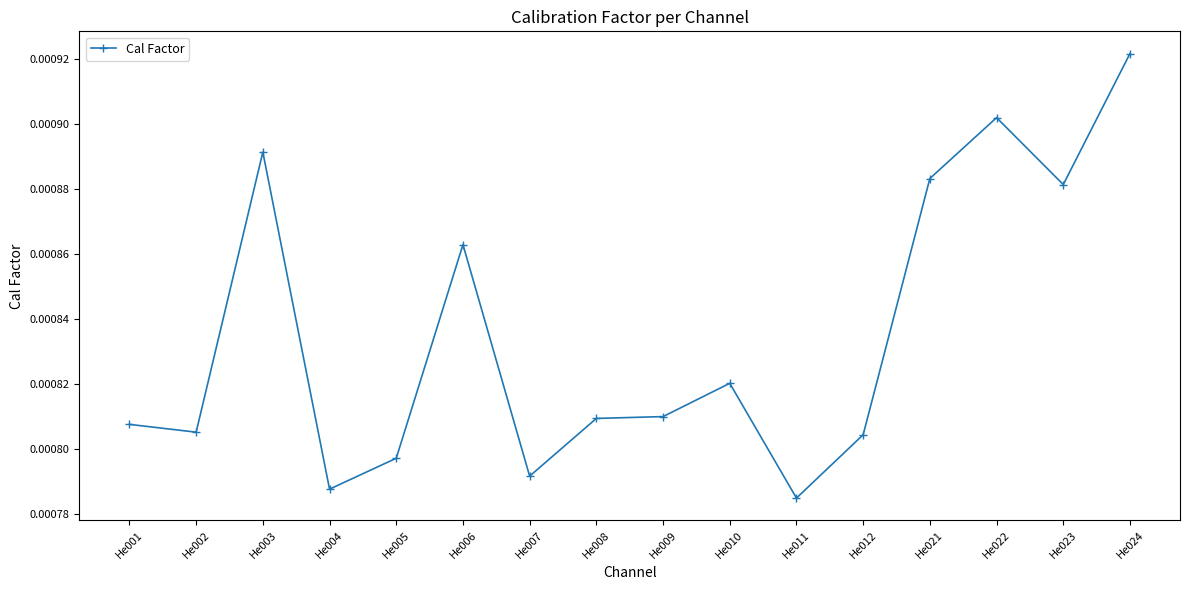

Count the number of data series in this chart.

1